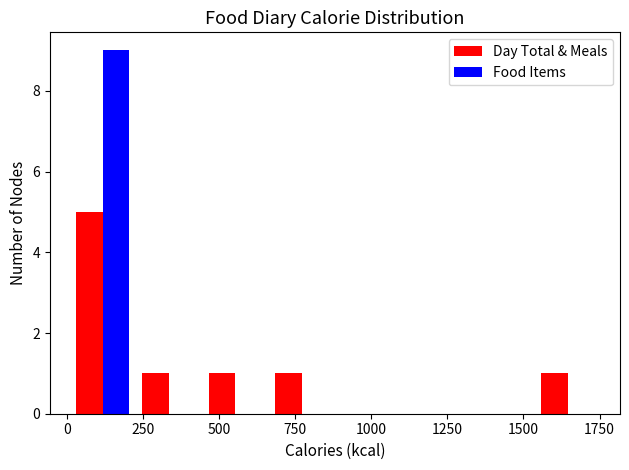

What is the height of the Food Items bar covering 0 to 250 on the x-axis? Neither the bar edges nor the heights are printed on the chart, so give them approximately, as read against the axes.

9